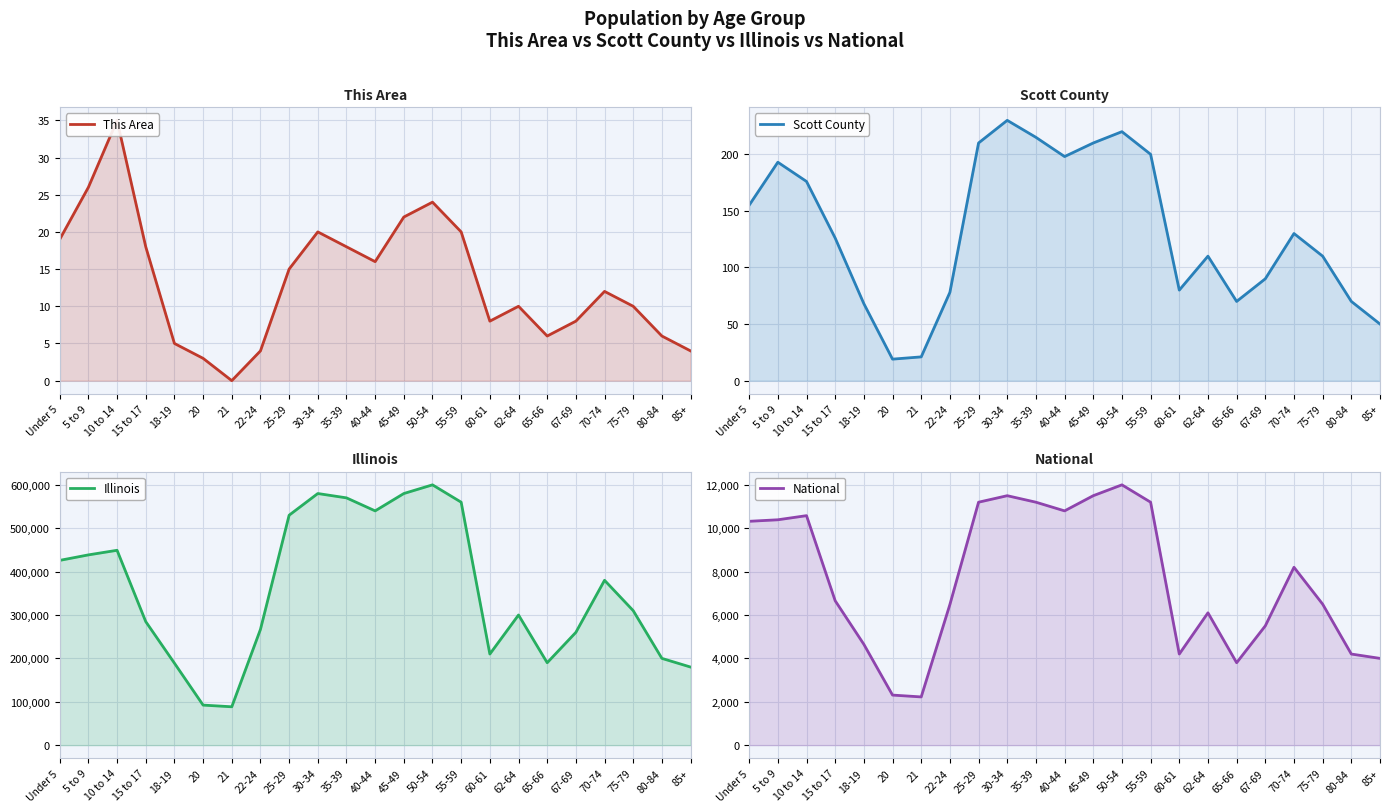

What is the greatest value displayed?

600000.0